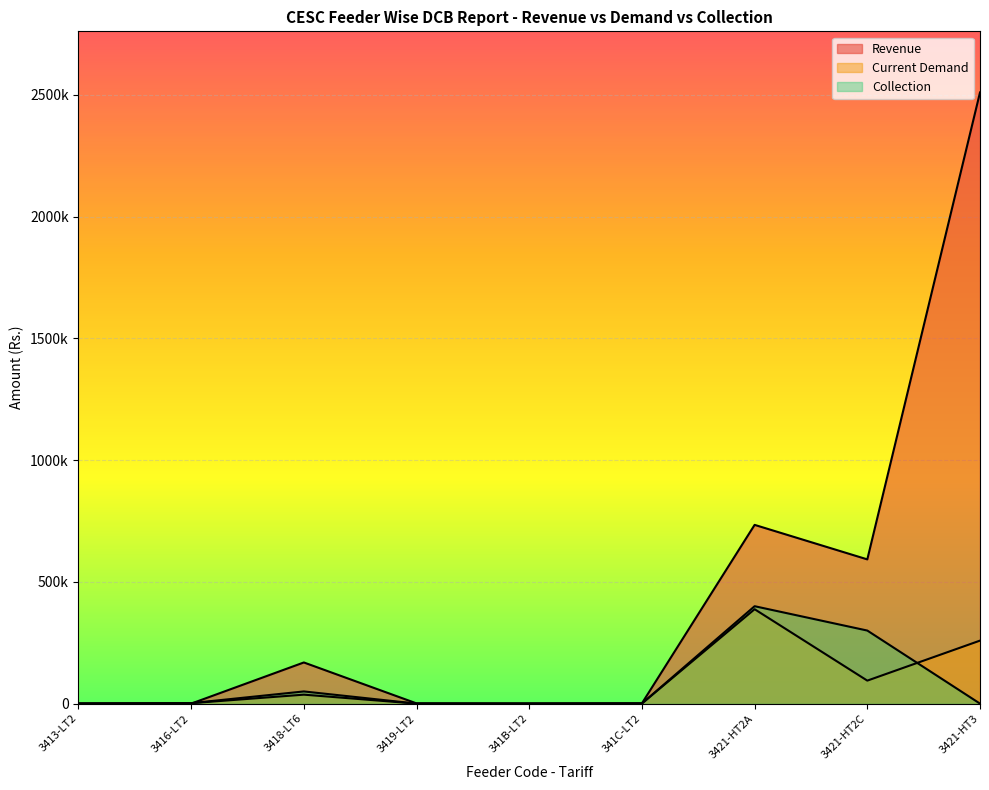

What value does the Collection series have at 3418-LT6?

50000.0